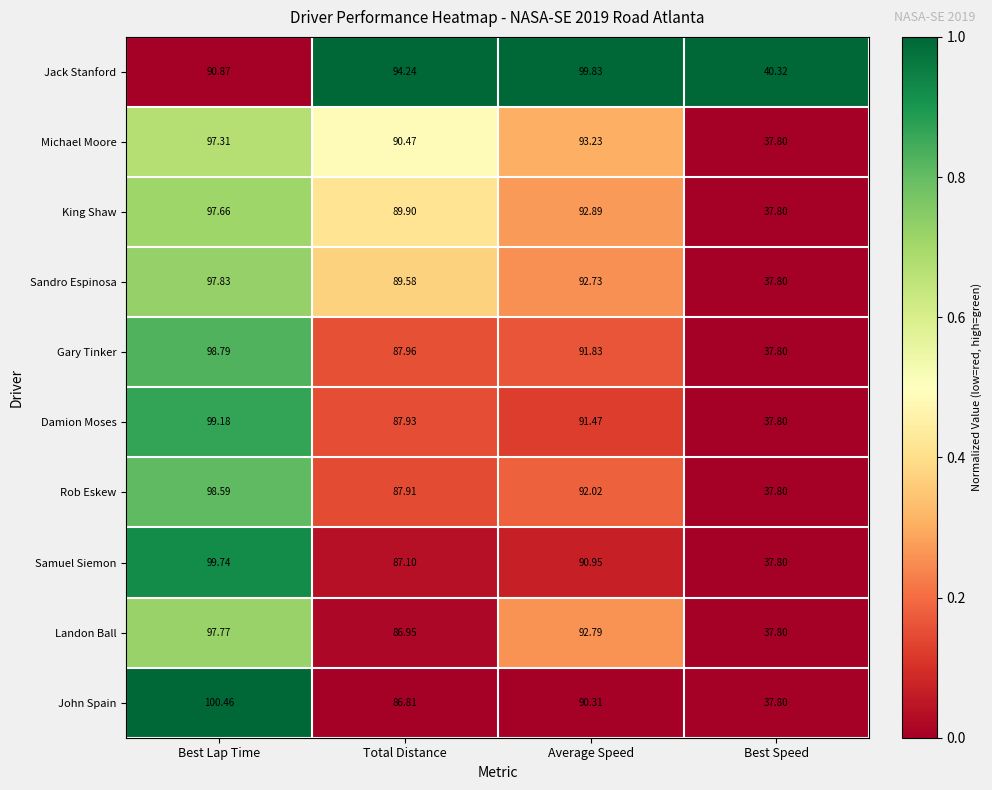

List the series in order of their peak value, highest first.

John Spain, Jack Stanford, Samuel Siemon, Damion Moses, Gary Tinker, Rob Eskew, Sandro Espinosa, Landon Ball, King Shaw, Michael Moore